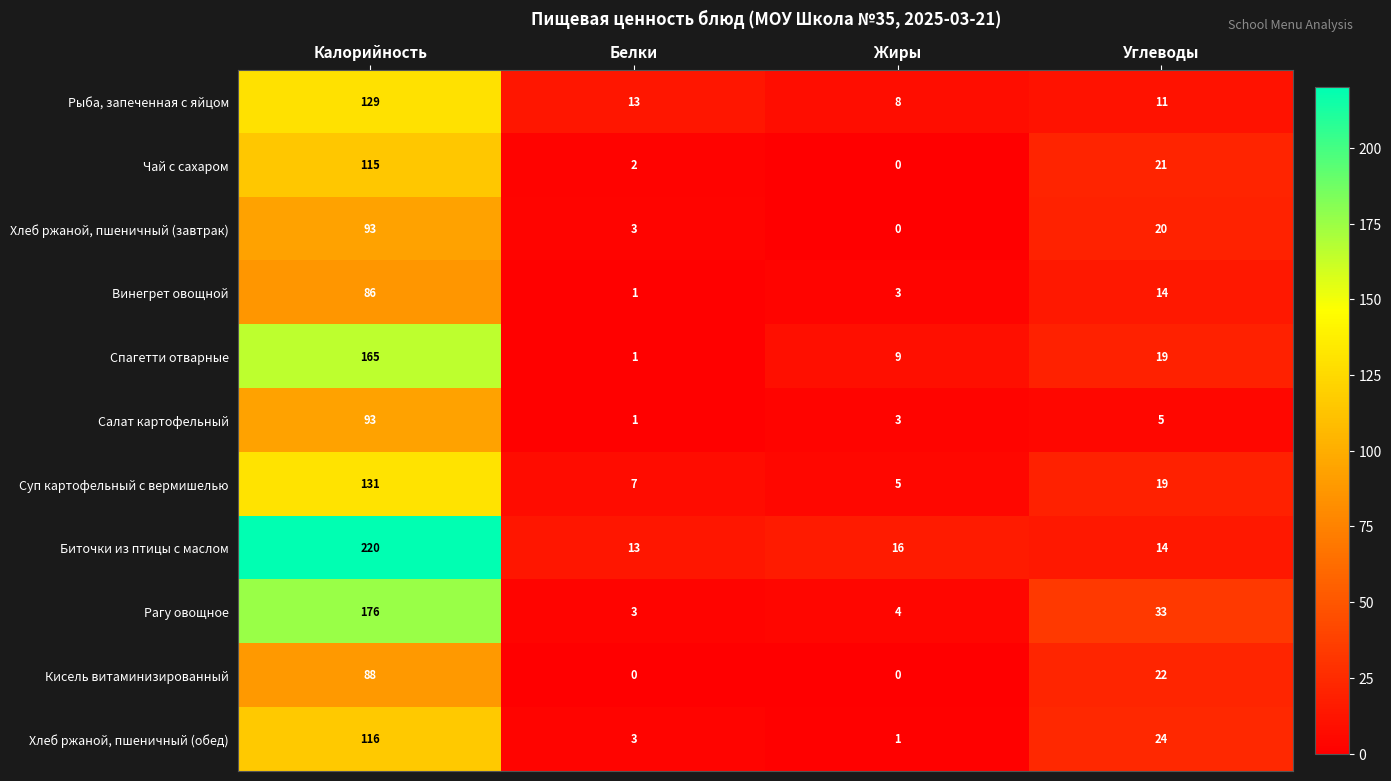

List the labels in order of Рыба, запеченная с яйцом value, smallest first.

Жиры, Углеводы, Белки, Калорийность